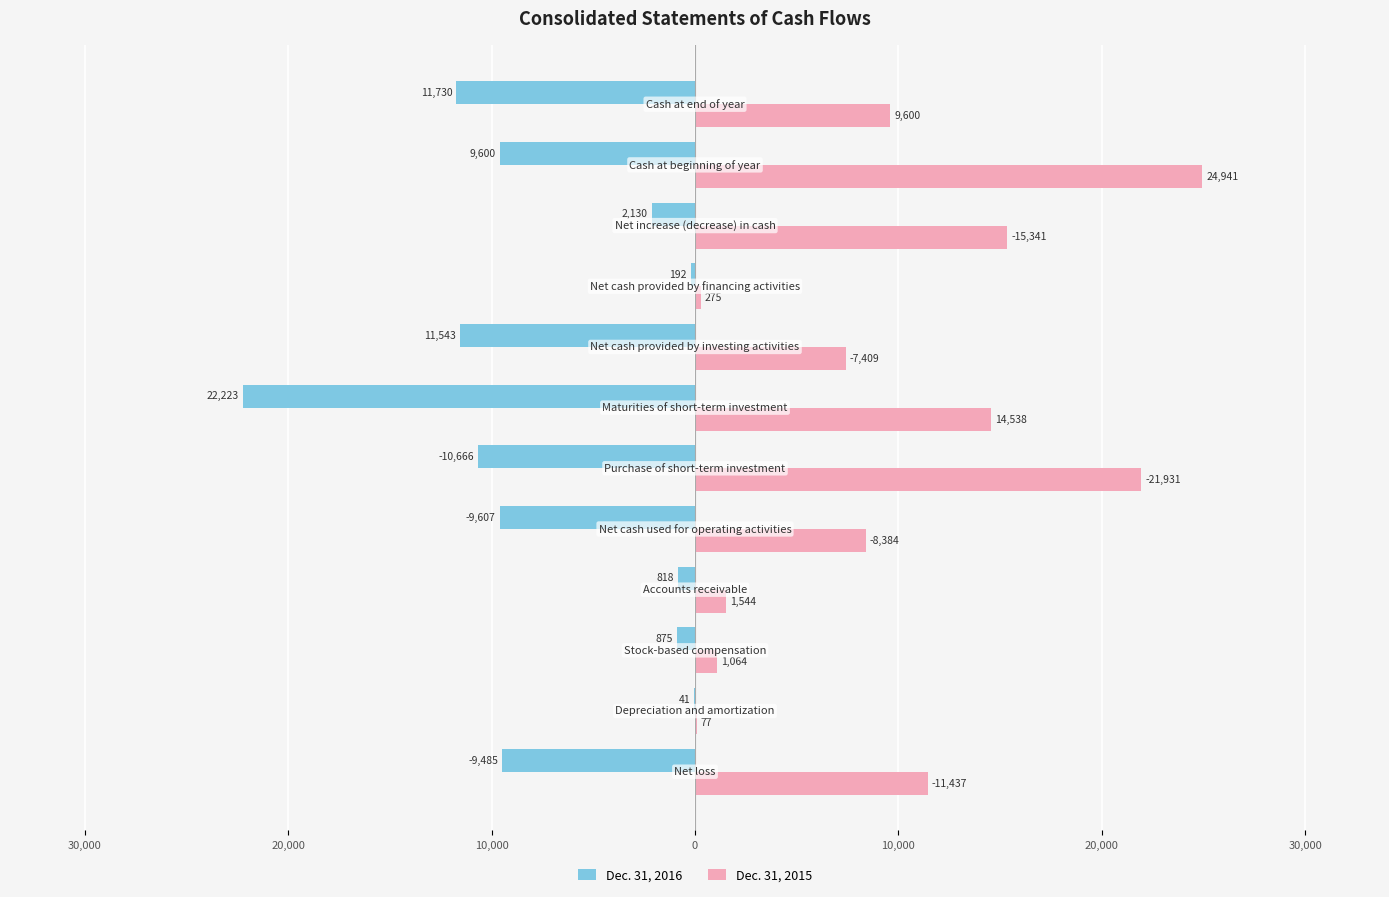

What are all the series names shown in the legend?

Dec. 31, 2016, Dec. 31, 2015